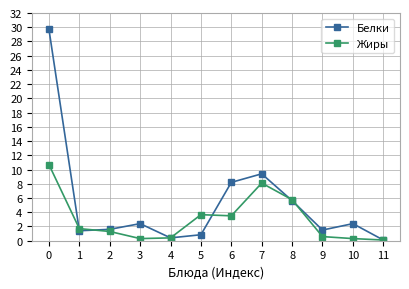

What are all the series names shown in the legend?

Белки, Жиры